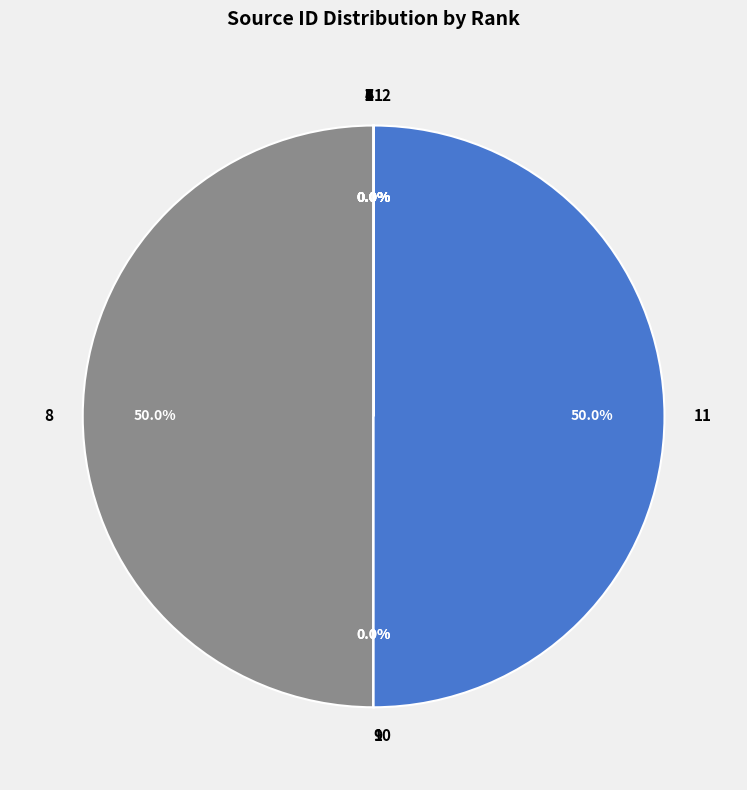

How much of the chart is everything except 4?

100.0%